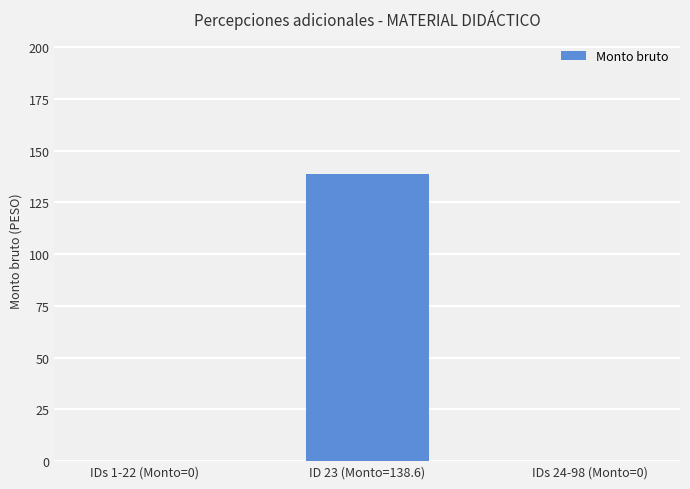

What is the greatest value displayed?

138.6